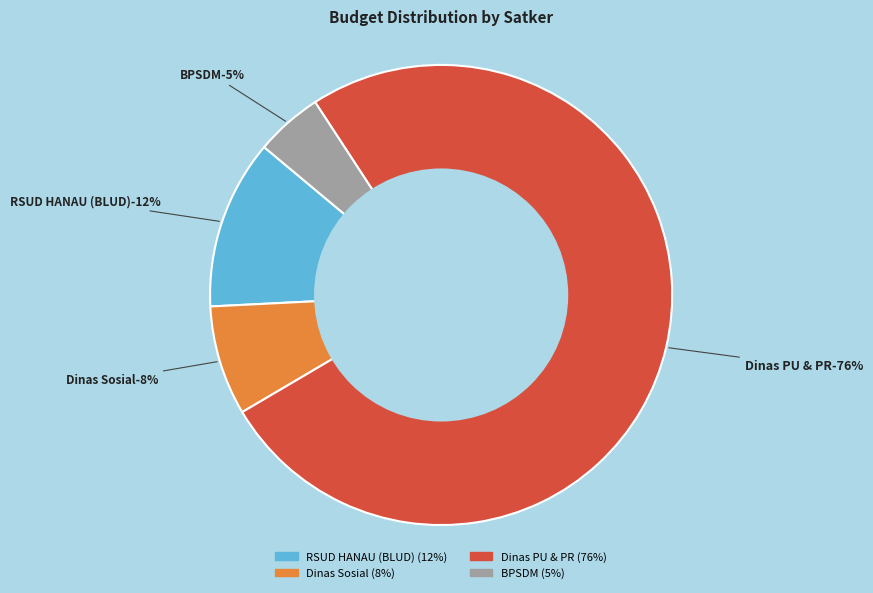

Which slice is the largest?

Dinas Pekerjaan Umum dan Penataan Ruang